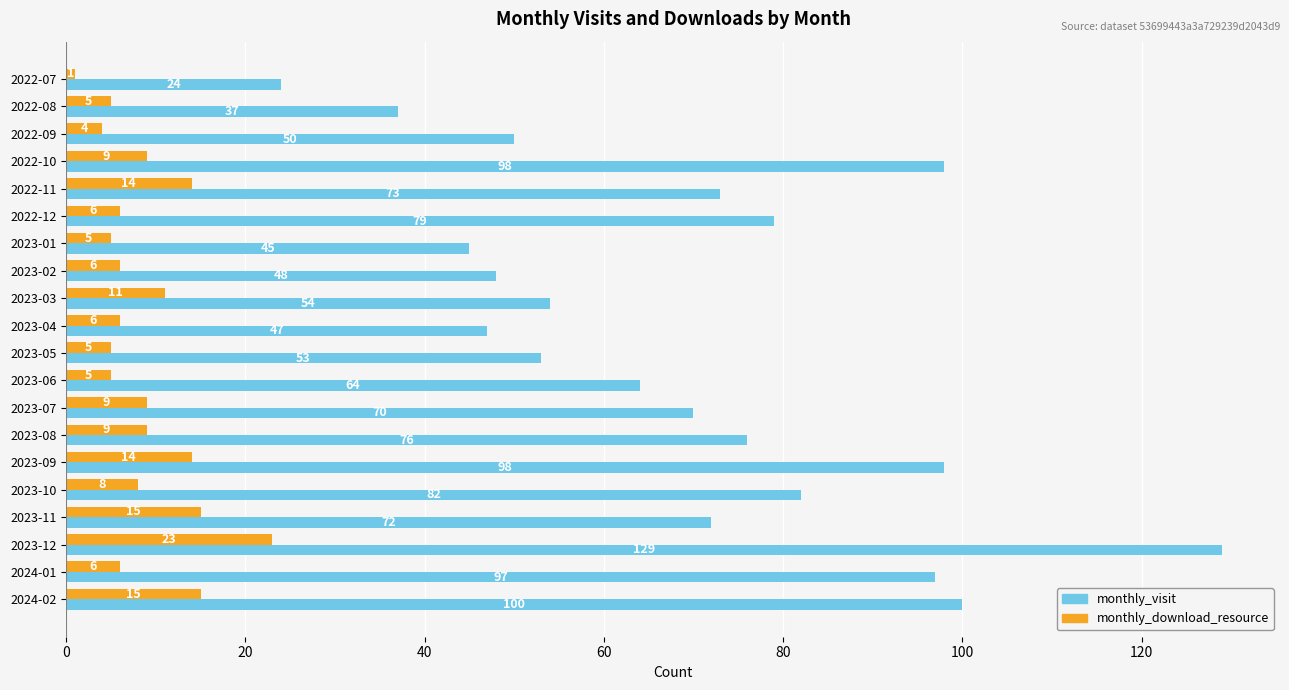

What are all the series names shown in the legend?

monthly_visit, monthly_download_resource